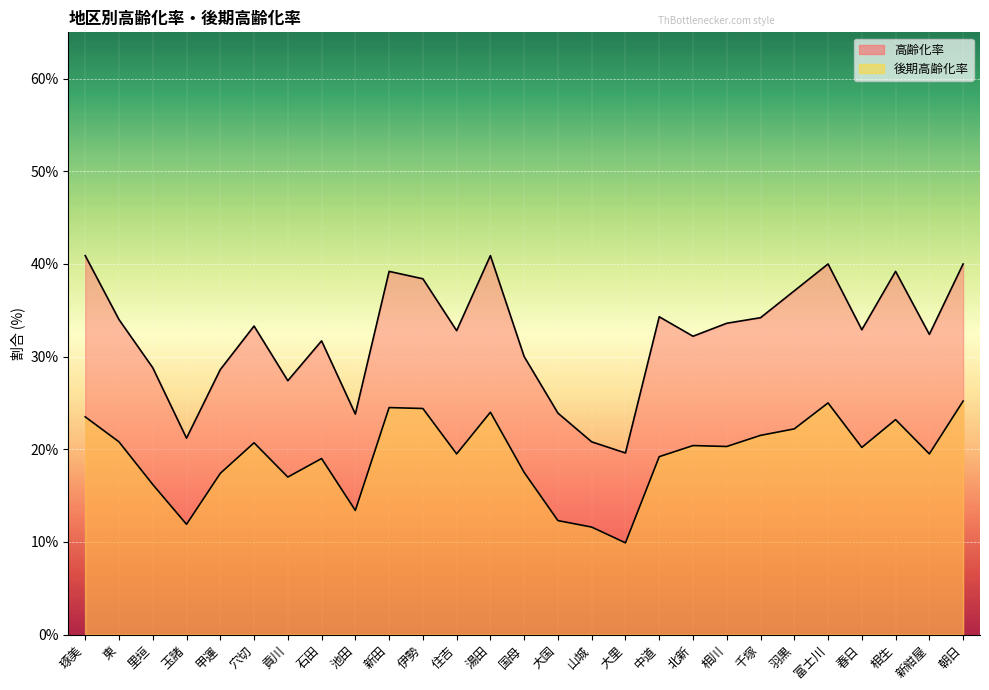

Where is the first local maximum for 後期高齢化率?

穴切